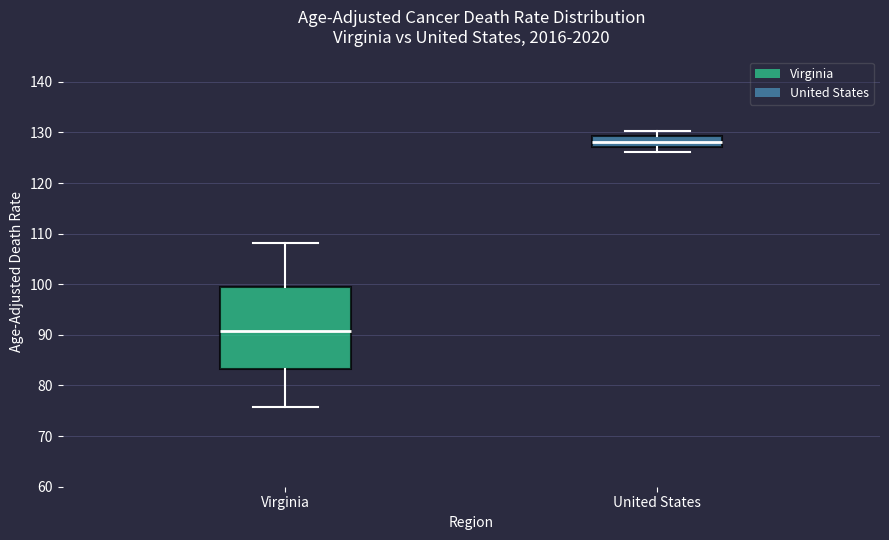

Reading left to right, read every box against the y-axis: the position of its median line, the range the box covers, and the ends of its whiskers. The values are not printed on the chart, so give them approximately, as read against the axis.

Virginia: median 91, box 83 to 100, whiskers 76 to 108
United States: median 128, box 127 to 129, whiskers 126 to 130